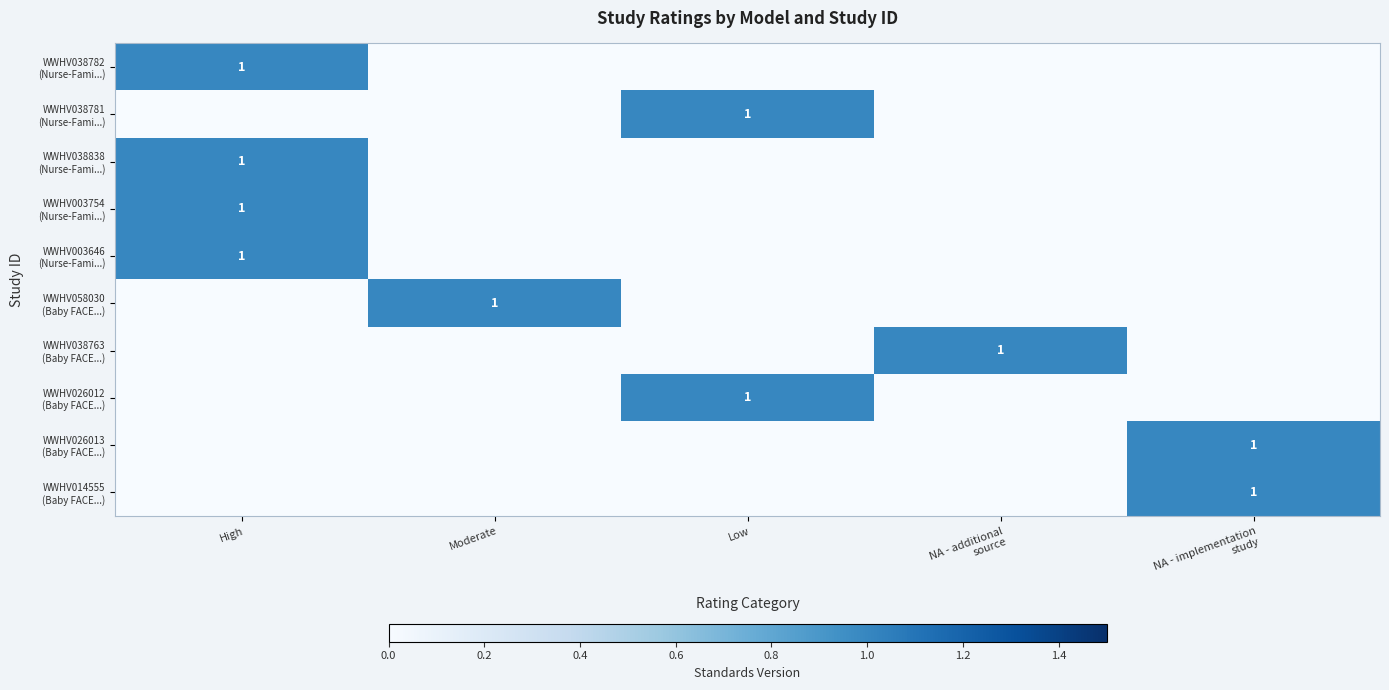

Which series has the largest total across all categories?

WWHV038782 (Nurse-Fami...)